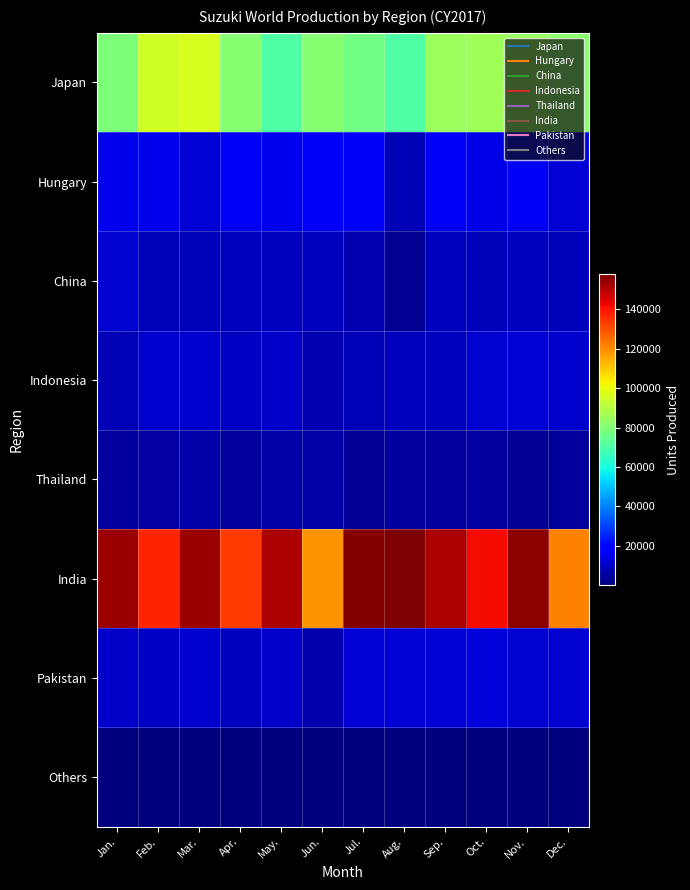

Reading left to right, transcribe all the data shown in this chart.

Japan: Jan.=78953	Feb.=95168	Mar.=96381	Apr.=81064	May.=70799	Jun.=81094	Jul.=77331	Aug.=70399	Sep.=84992	Oct.=85754	Nov.=83909	Dec.=81693
Hungary: Jan.=15386	Feb.=15328	Mar.=12303	Apr.=16406	May.=15907	Jun.=16685	Jul.=17131	Aug.=7825	Sep.=16593	Oct.=14239	Nov.=16511	Dec.=12106
China: Jan.=11112	Feb.=8310	Mar.=8286	Apr.=9019	May.=8709	Jun.=9154	Jul.=6991	Aug.=2546	Sep.=9036	Oct.=8645	Nov.=9252	Dec.=8558
Indonesia: Jan.=7818	Feb.=10525	Mar.=10774	Apr.=9816	May.=10128	Jun.=7147	Jul.=7997	Aug.=8859	Sep.=9198	Oct.=11682	Nov.=12030	Dec.=10539
Thailand: Jan.=4649	Feb.=5173	Mar.=6131	Apr.=3974	May.=5876	Jun.=5870	Jul.=3626	Aug.=4561	Sep.=4670	Oct.=4462	Nov.=3395	Dec.=4306
India: Jan.=153518	Feb.=137145	Mar.=153846	Apr.=133429	May.=151176	Jun.=118640	Jul.=156891	Aug.=157809	Sep.=151165	Oct.=141203	Nov.=155533	Dec.=122052
Pakistan: Jan.=10158	Feb.=9704	Mar.=10510	Apr.=9090	May.=10489	Jun.=6361	Jul.=12098	Aug.=12083	Sep.=11844	Oct.=12908	Nov.=11237	Dec.=11643
Others: Jan.=146	Feb.=236	Mar.=140	Apr.=71	May.=169	Jun.=258	Jul.=280	Aug.=298	Sep.=384	Oct.=265	Nov.=540	Dec.=17